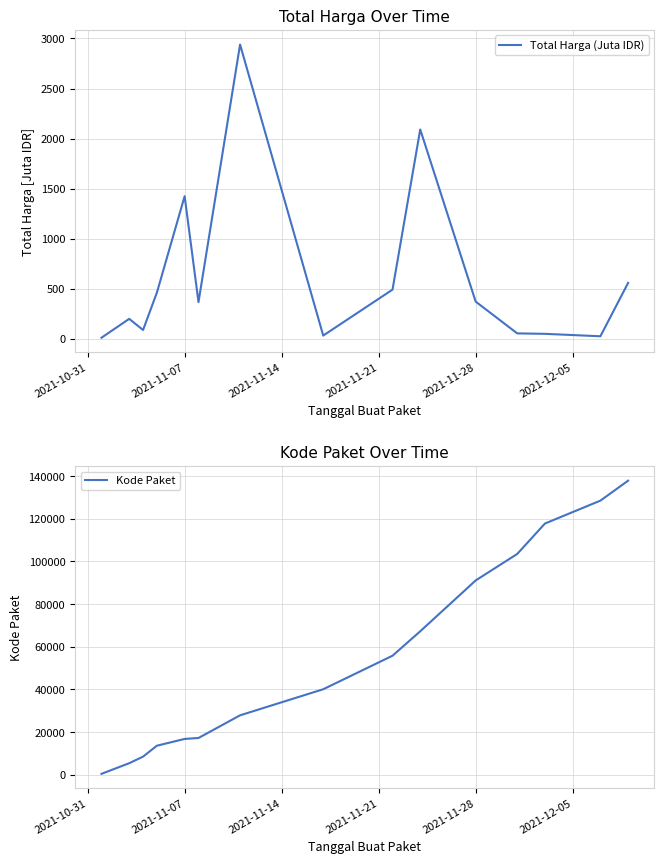

At which label is Total Harga (Juta IDR) closest to 1476?

2021-11-07